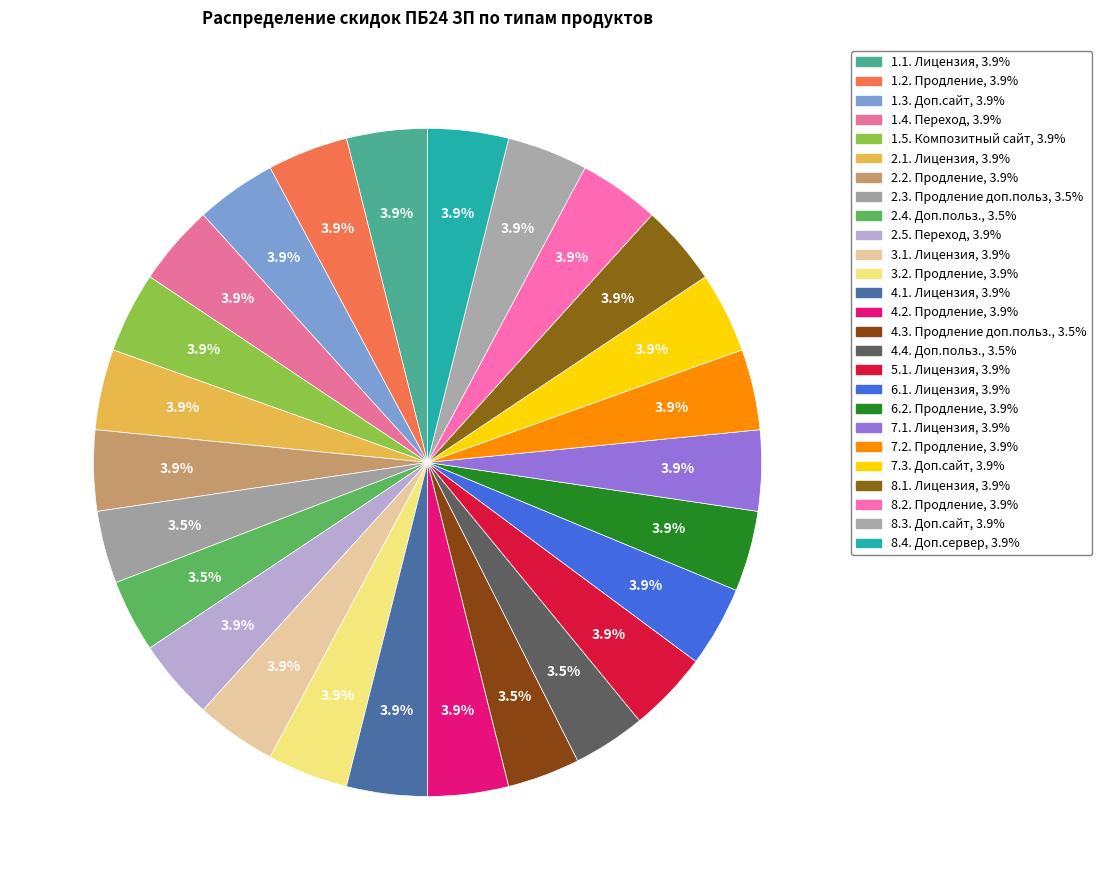

True or false: 2.1. Лицензия accounts for 4% of the total.

True